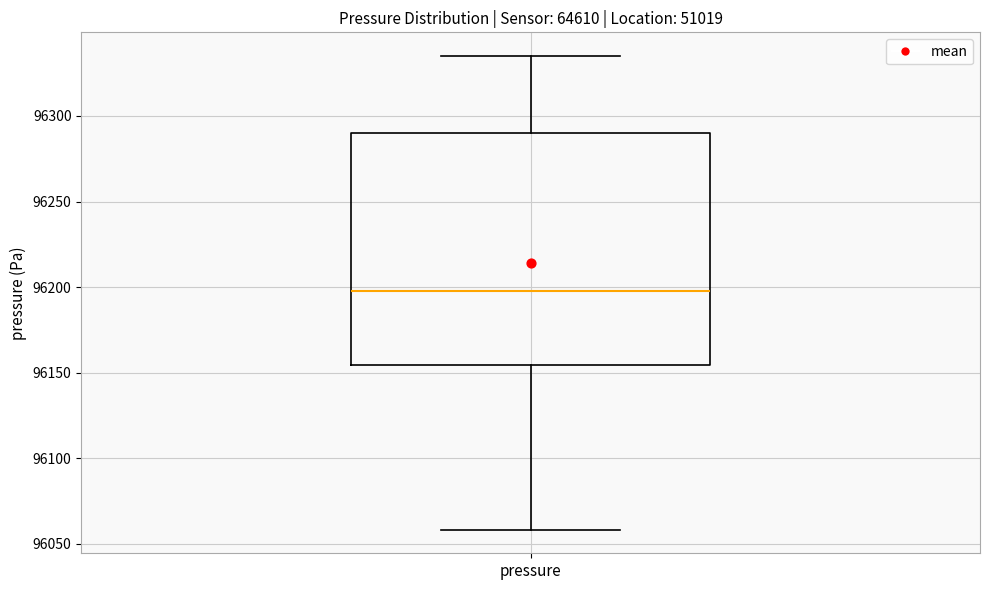

Where does the upper whisker of the box for pressure end on the y-axis? The values are not printed on the chart, so give them approximately, as read against the axis.

96335